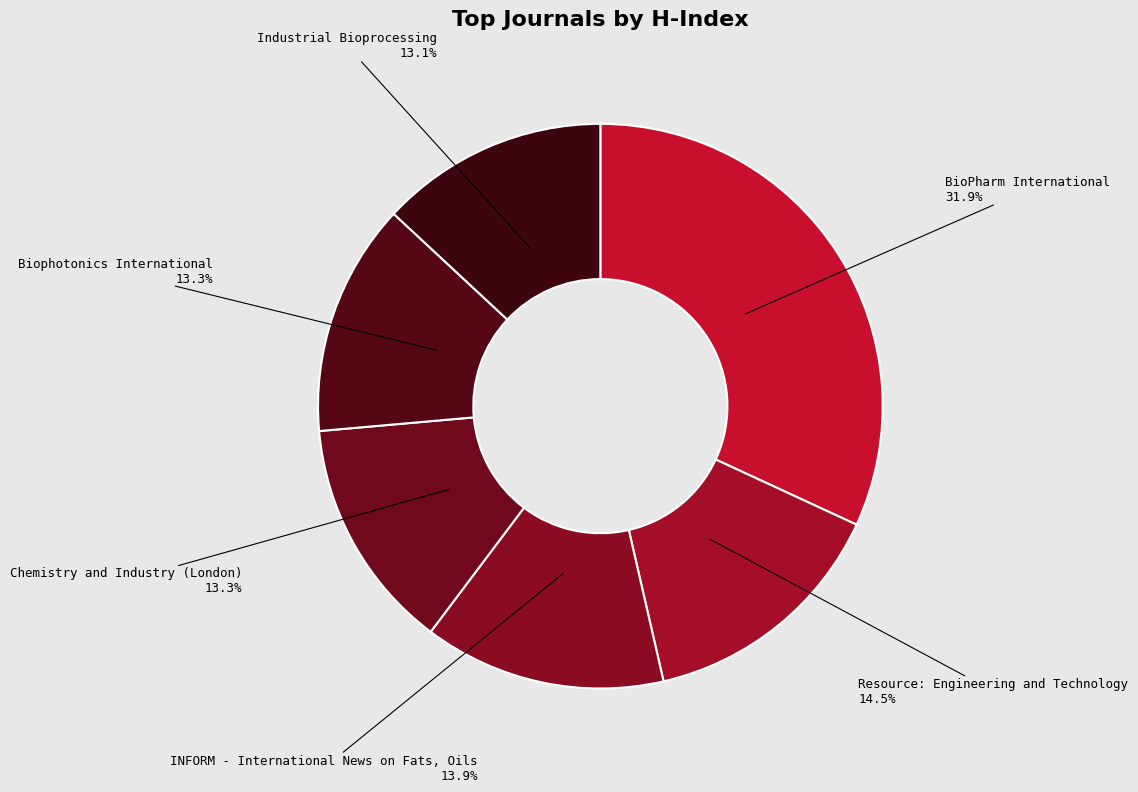

Which has a higher value, Resource: Engineering and Technology or INFORM - International News on Fats, Oils?

Resource: Engineering and Technology